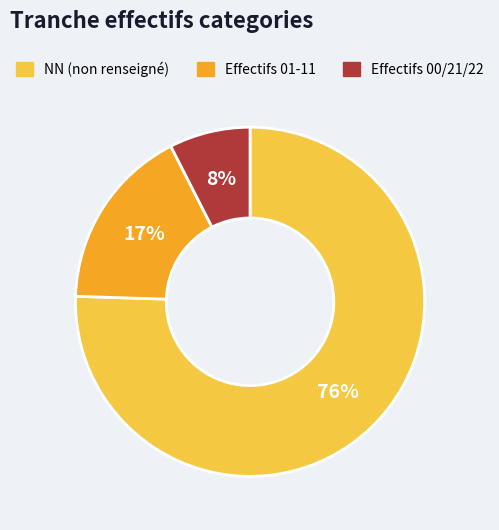

Count the number of slices in the pie.

3